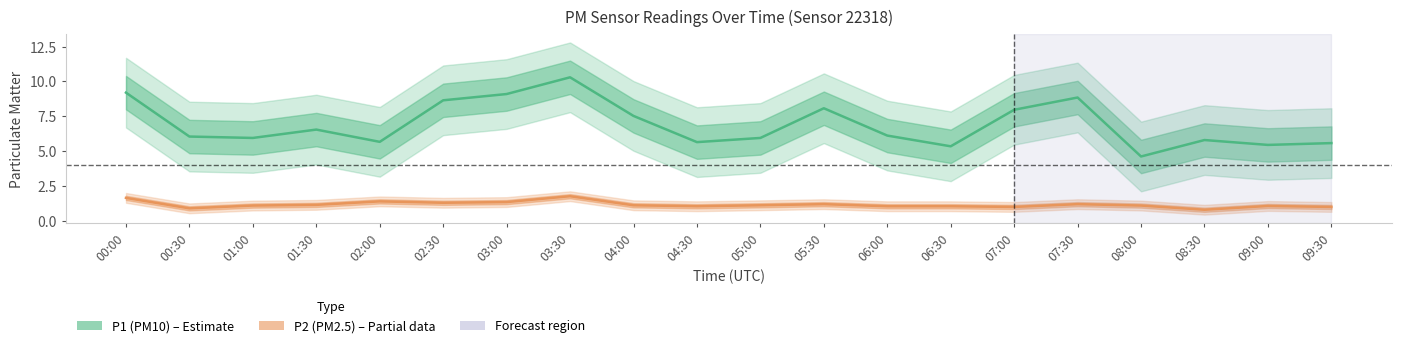

What is the difference between the maximum and minimum values in the P1 (PM10) series?

5.7